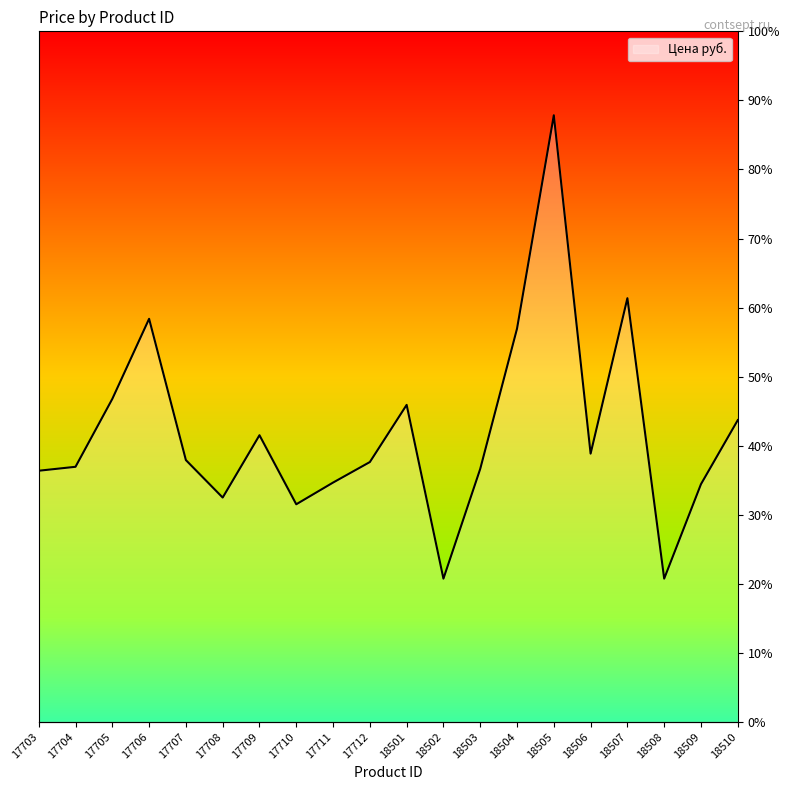

List the labels in order of value, largest first.

18505, 18507, 17706, 18504, 17705, 18501, 18510, 17709, 18506, 17707, 17712, 17704, 18503, 17703, 17711, 18509, 17708, 17710, 18502, 18508